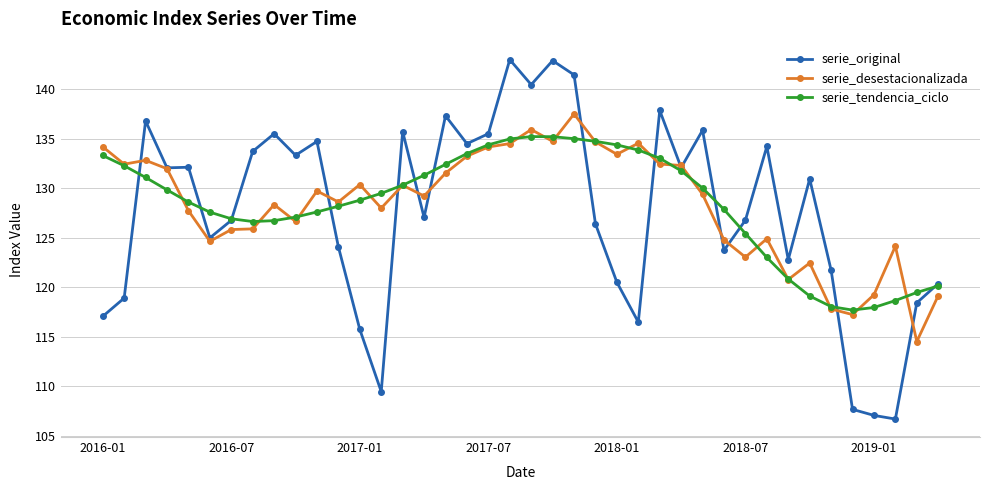

Which series has the widest spread of values?

serie_original